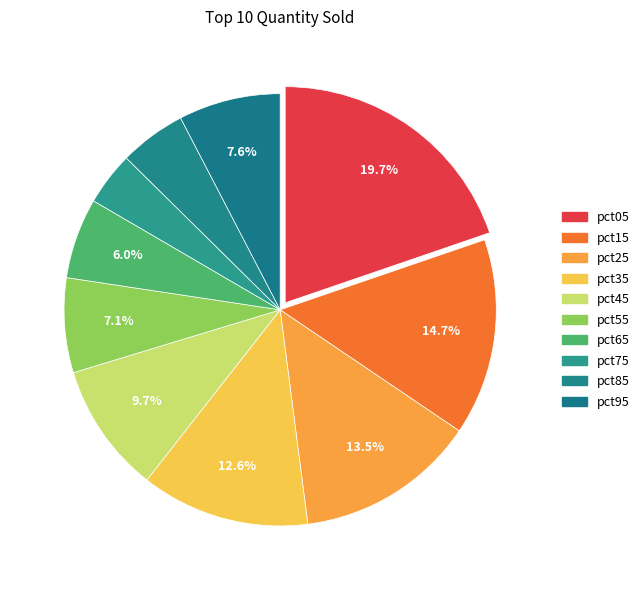

How many segments does this pie chart have?

10